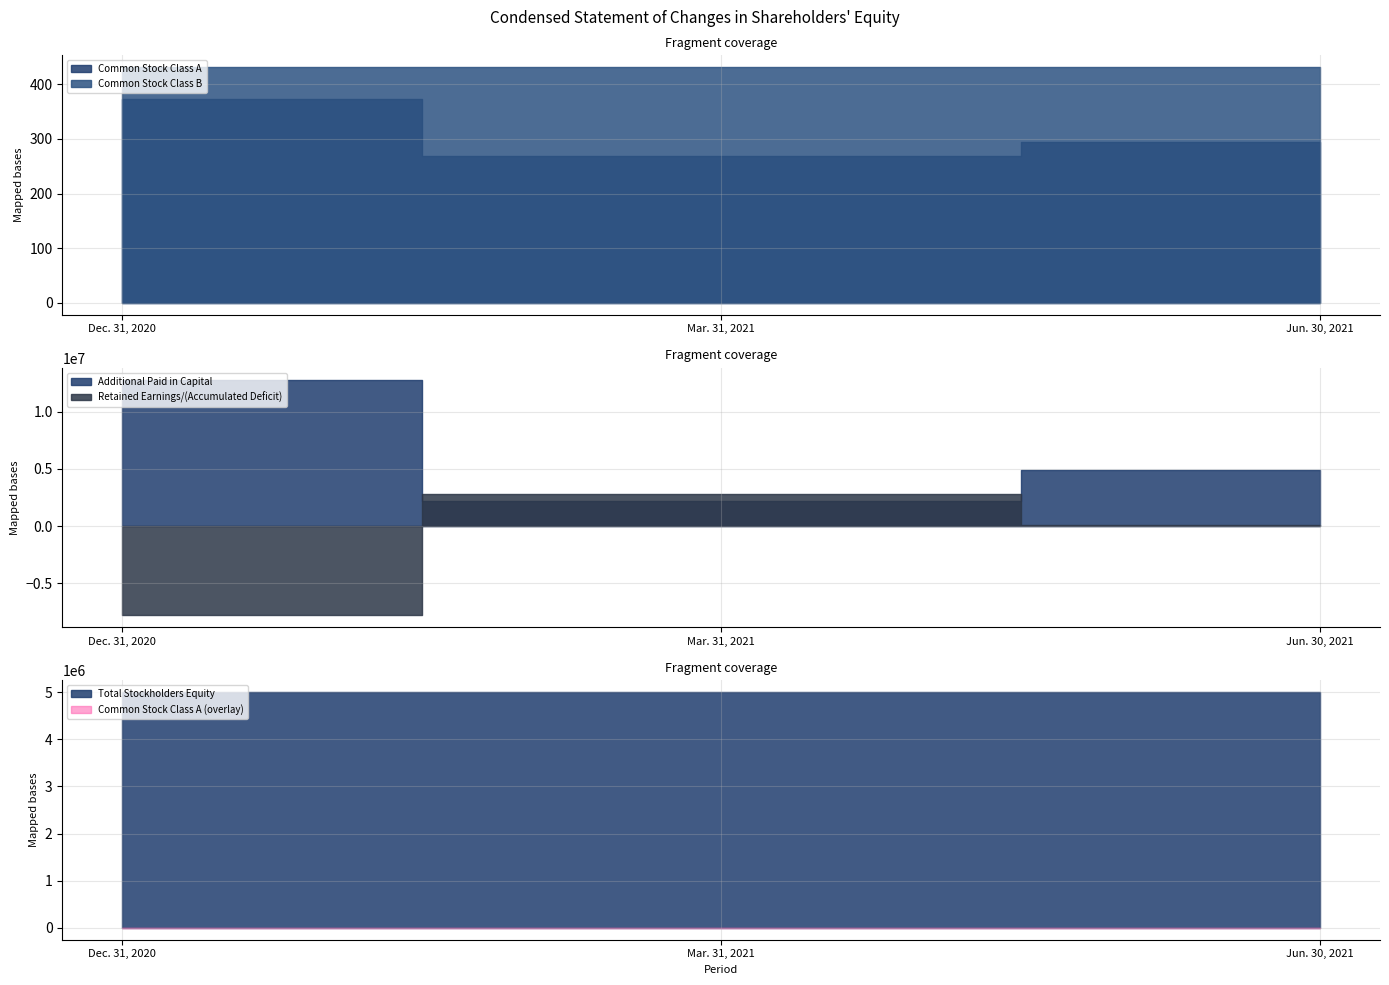

What position from the right is Dec. 31, 2020?

3